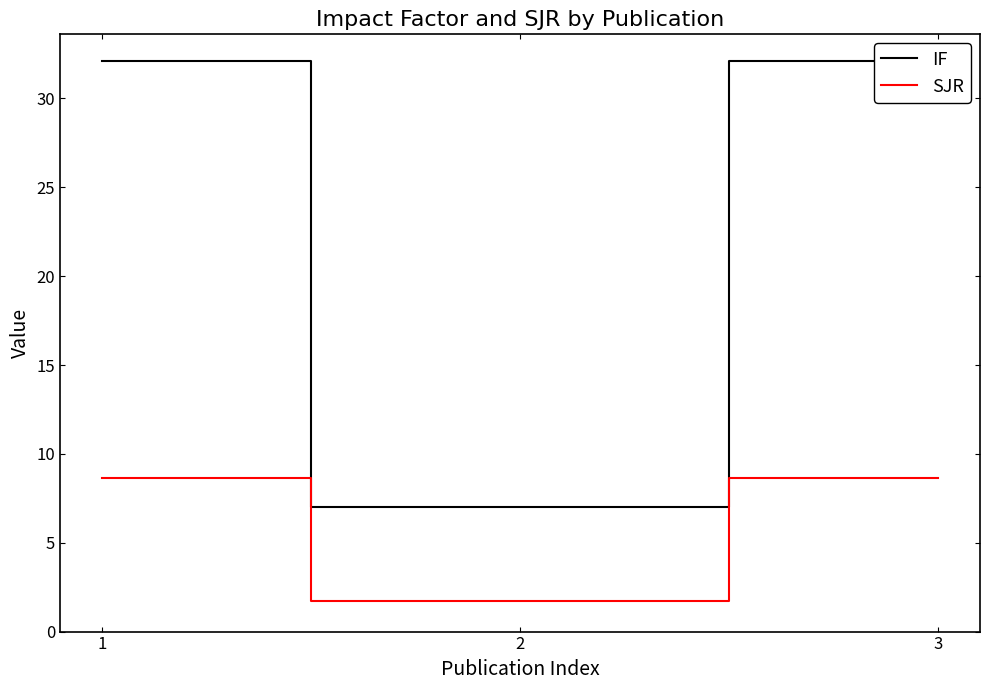

True or false: SJR has a value of 8.7 at 1.

True